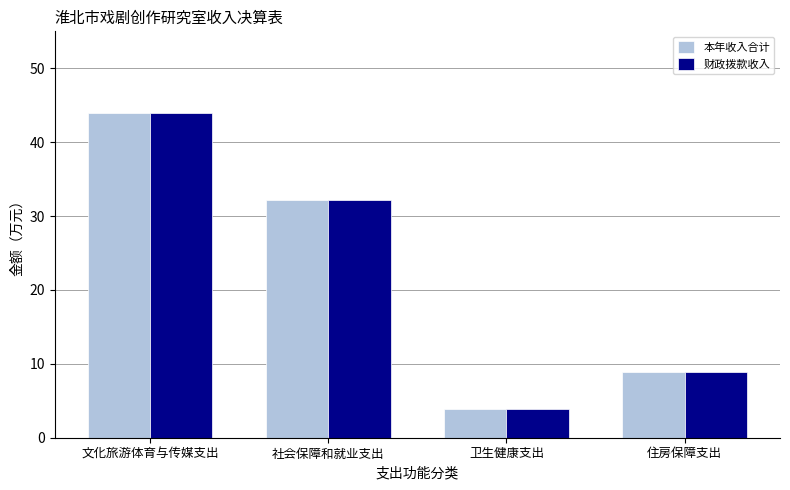

At which label does 本年收入合计 reach its peak?

文化旅游体育与传媒支出